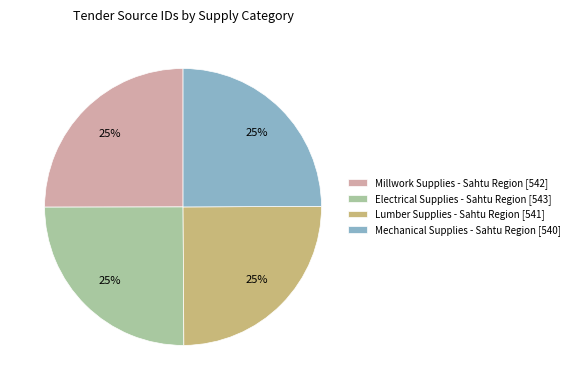

Is there any slice that represents more than half of the pie?

No